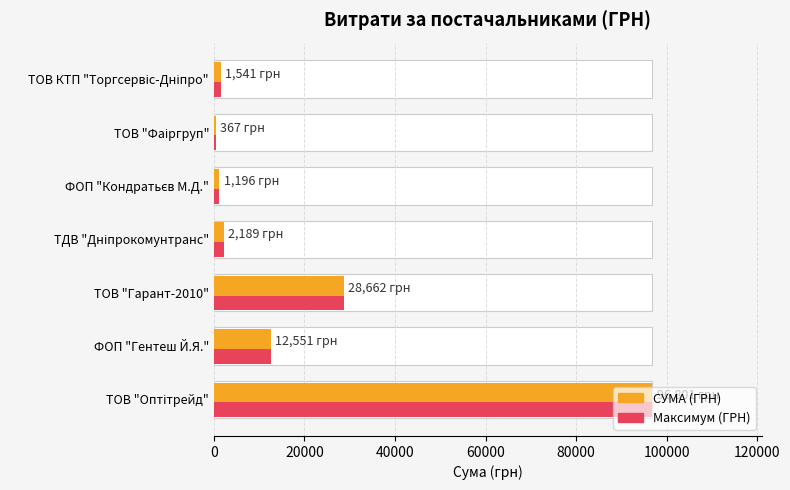

Are the bars horizontal?

Yes